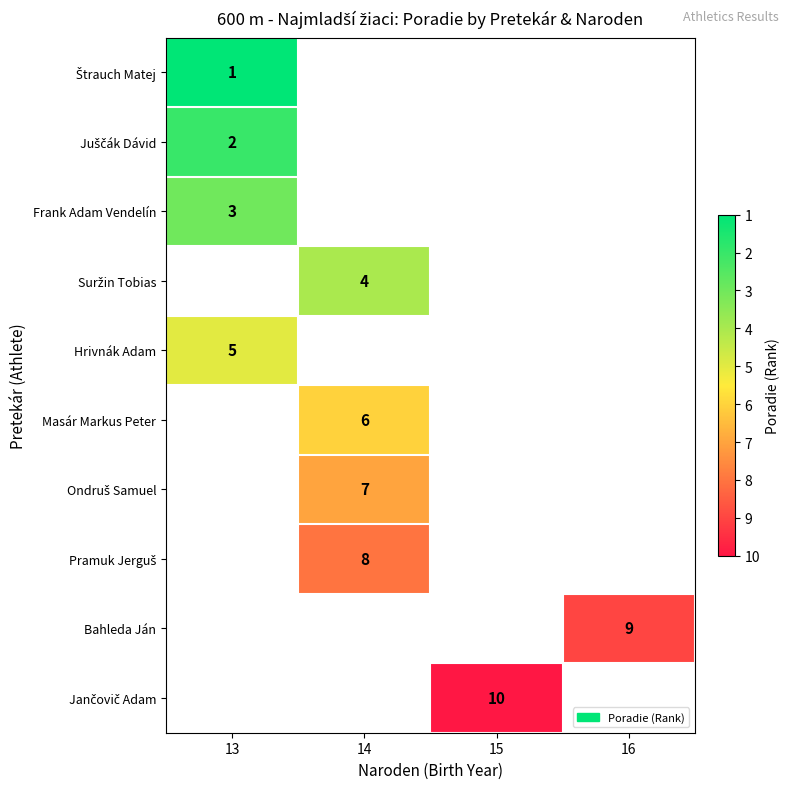

What is the approximate value of Ondruš Samuel at 14?

7.0